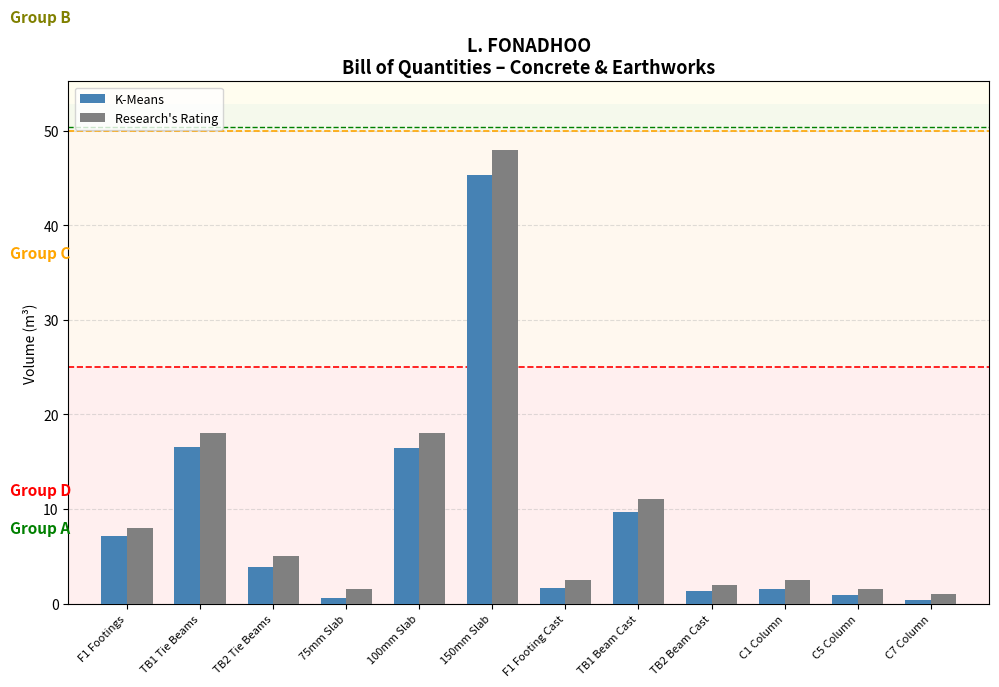

List the series in order of their peak value, highest first.

Research's Rating, K-Means